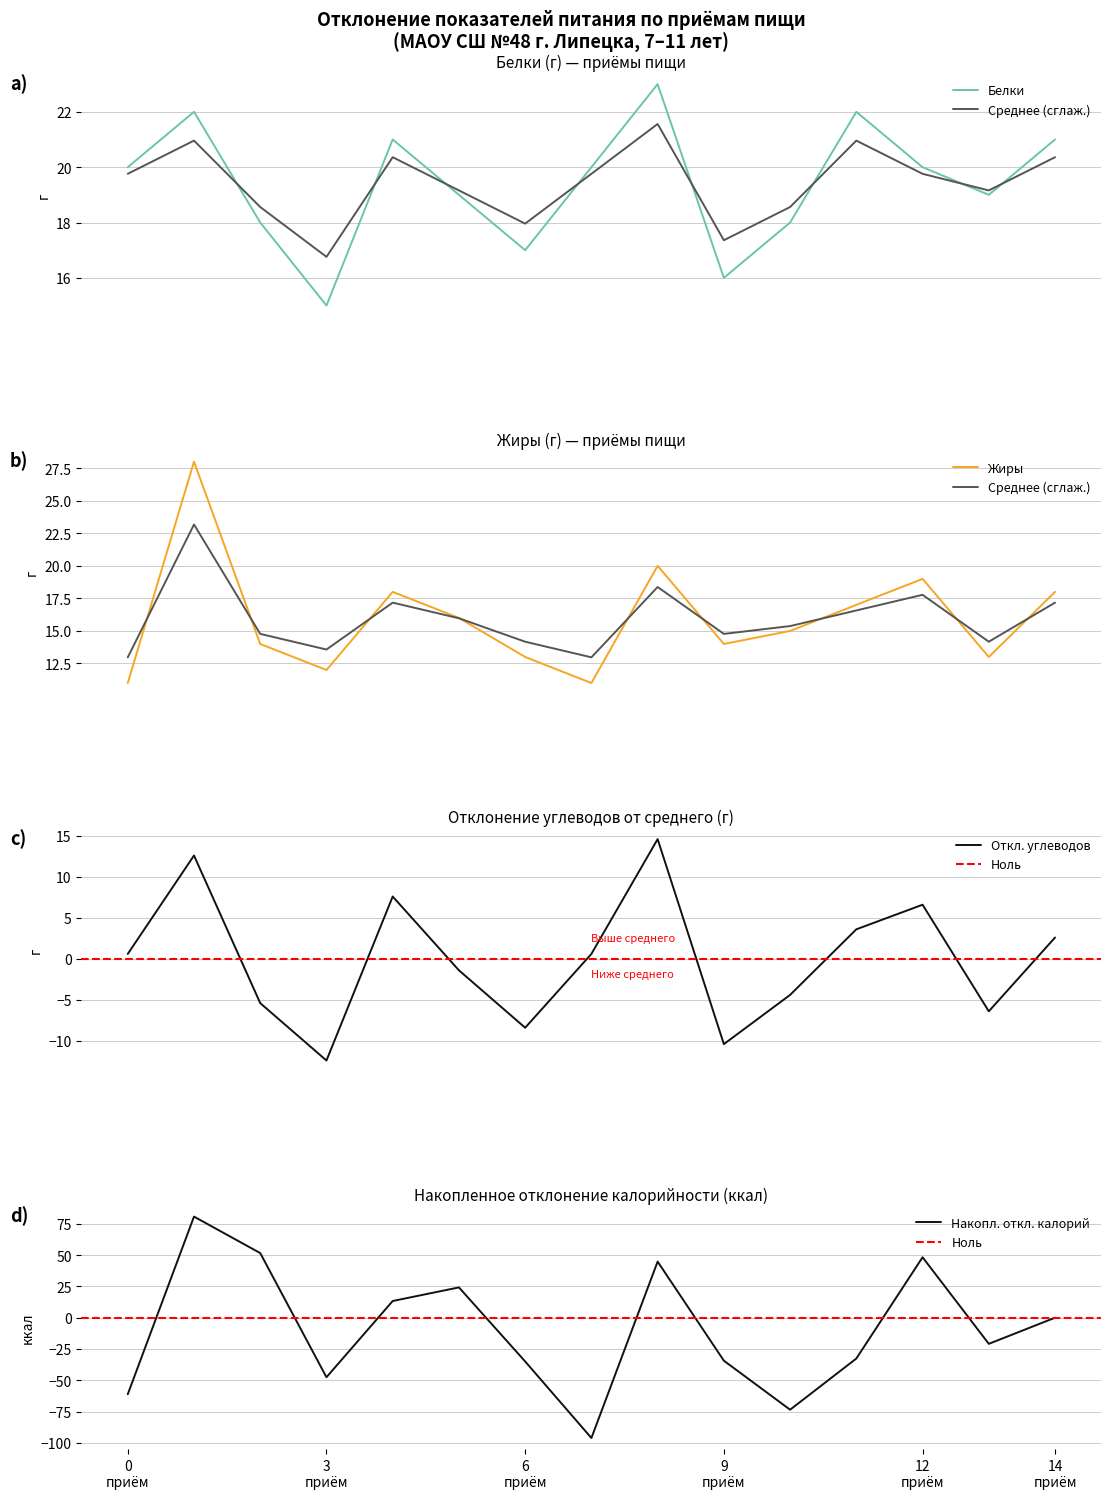

Rank the series by their maximum value, from lowest to highest.

Углеводы, Белки, Жиры